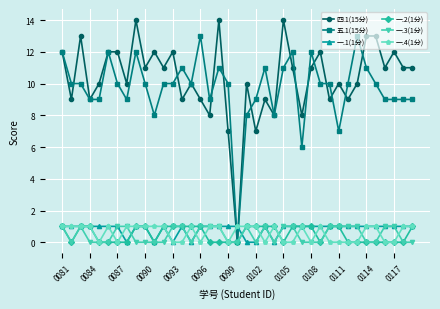

True or false: 四.1(15分) has more than 0 interior local peaks.

True